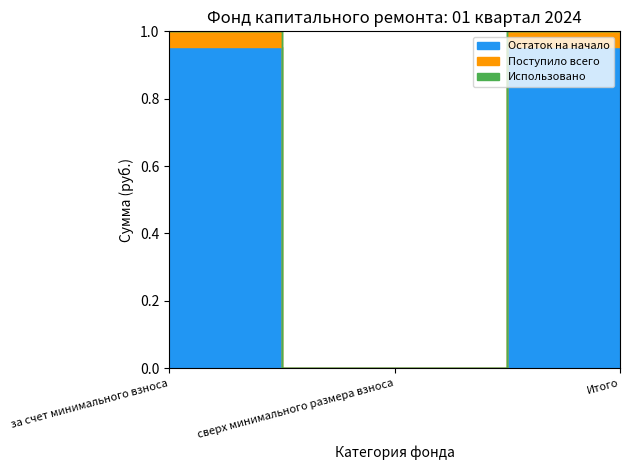

Rank the categories by Поступило всего value from lowest to highest.

сверх минимального размера взноса, за счет минимального взноса, Итого